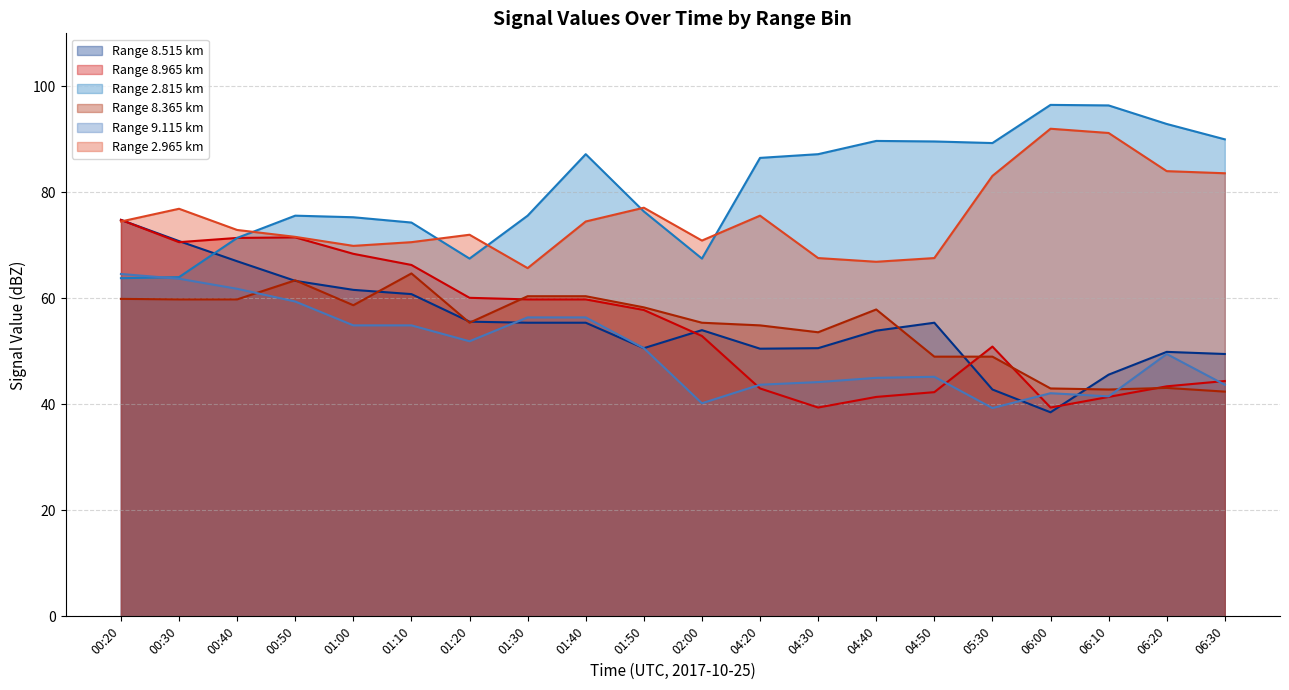

What is the difference between the maximum and second lowest values in the   2.965 line series?

25.1